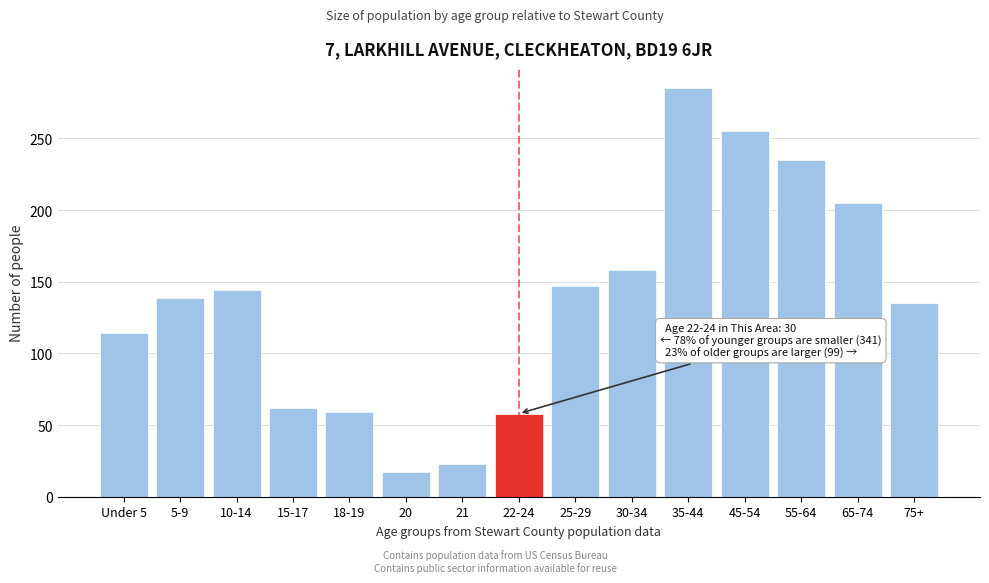

The value at 22-24 is 58. True or false?

True